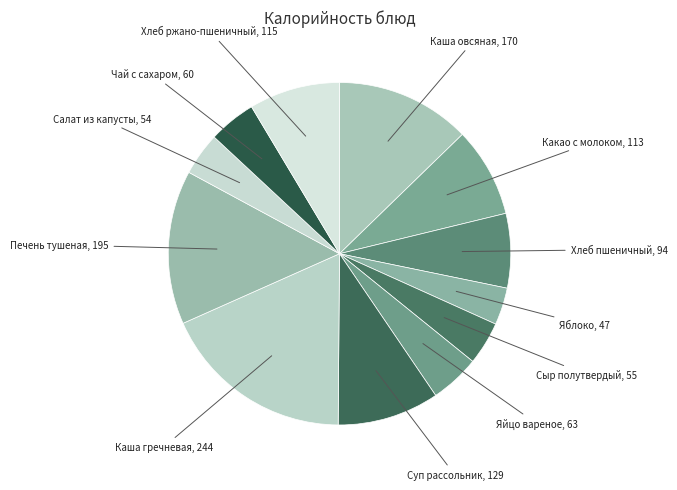

Which slice is the smallest?

Яблоко